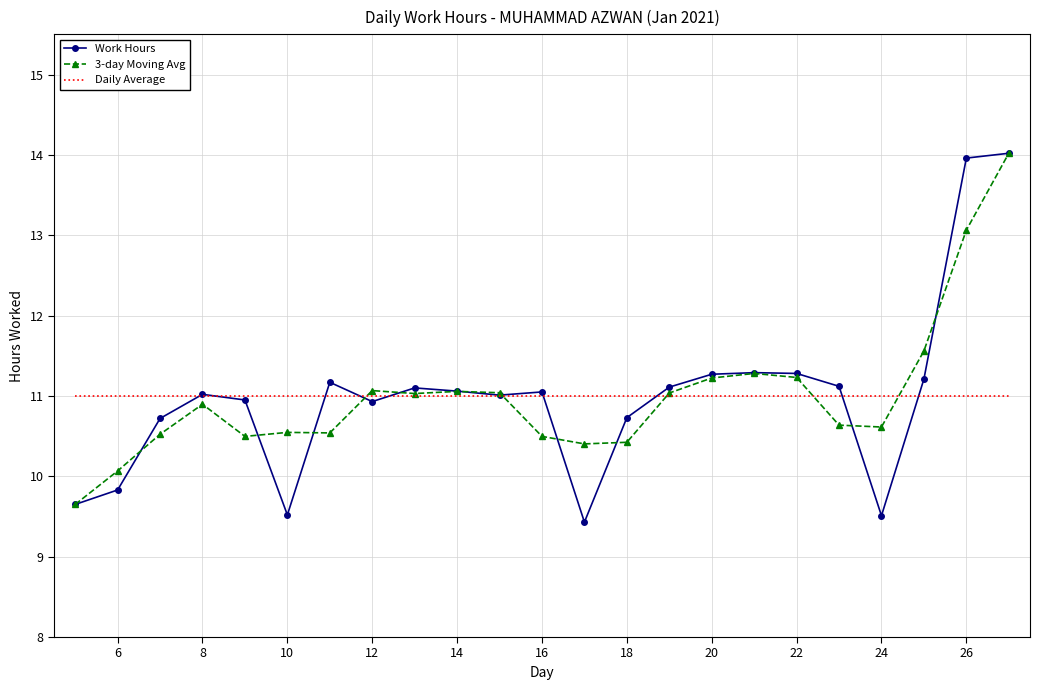

Which series has the widest spread of values?

Work Hours